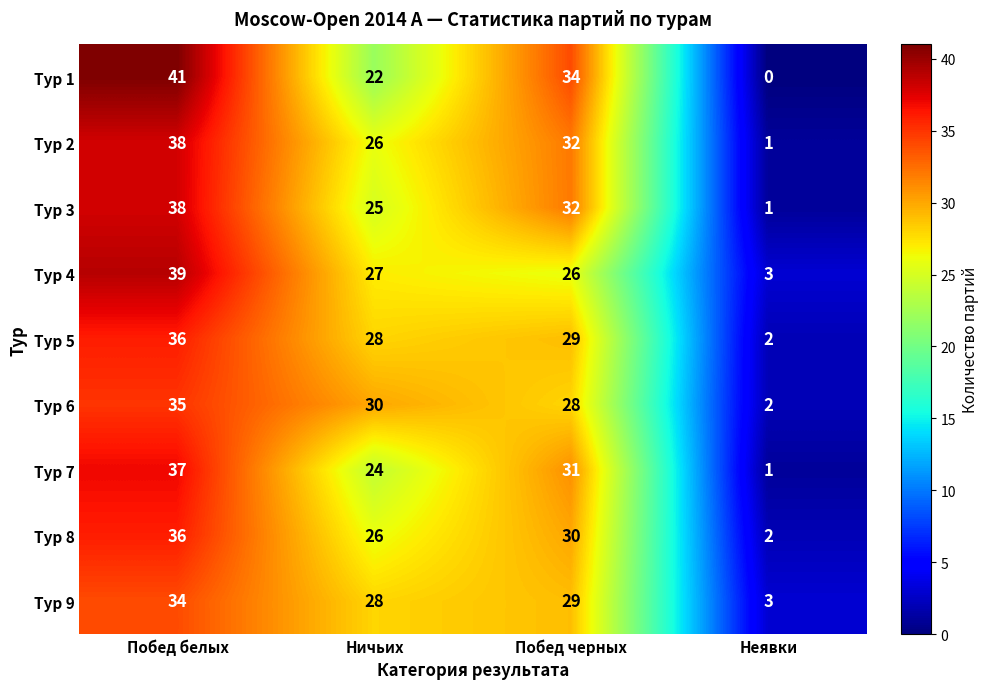

How many data points in Тур 1 are less than 34?

2